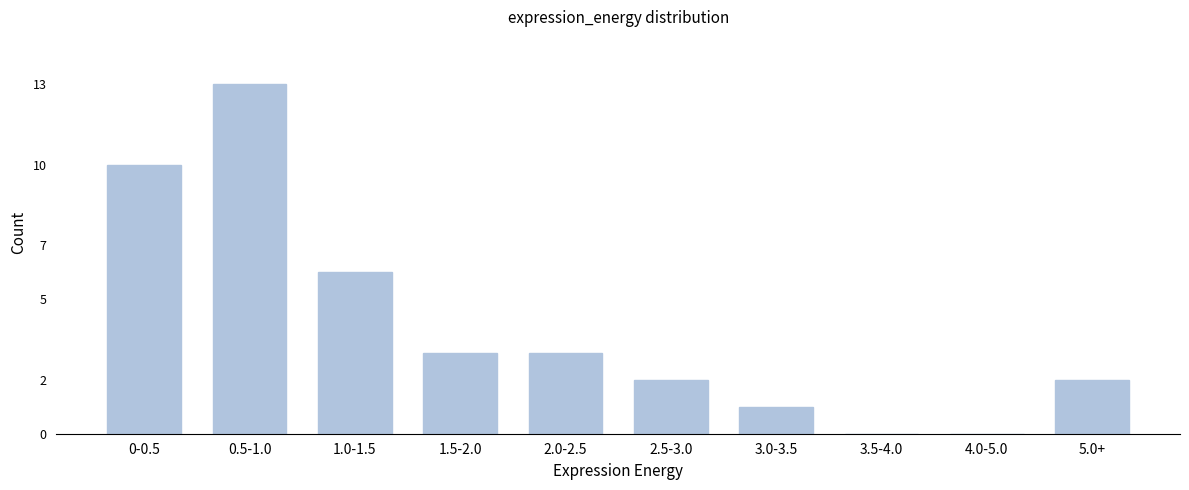

Reading right to left, what are all the values shown in this chart?

5.0+=2	4.0-5.0=0	3.5-4.0=0	3.0-3.5=1	2.5-3.0=2	2.0-2.5=3	1.5-2.0=3	1.0-1.5=6	0.5-1.0=13	0-0.5=10